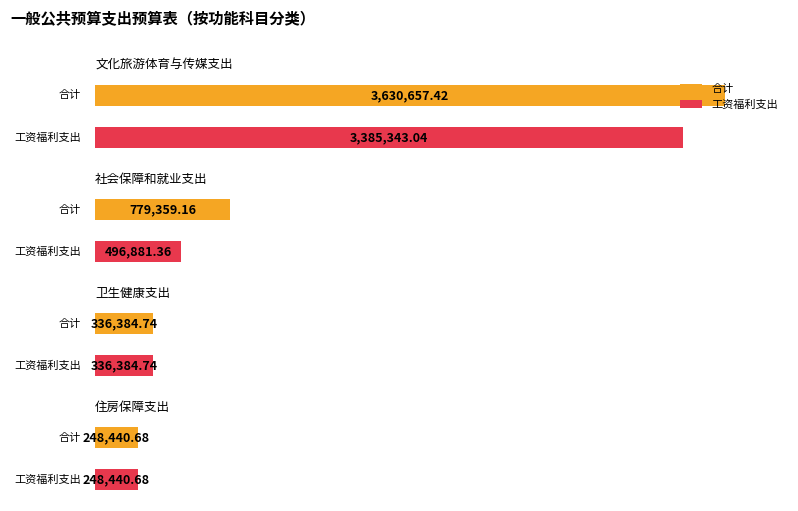

At how many categories does at least one series exceed 2704665?

1